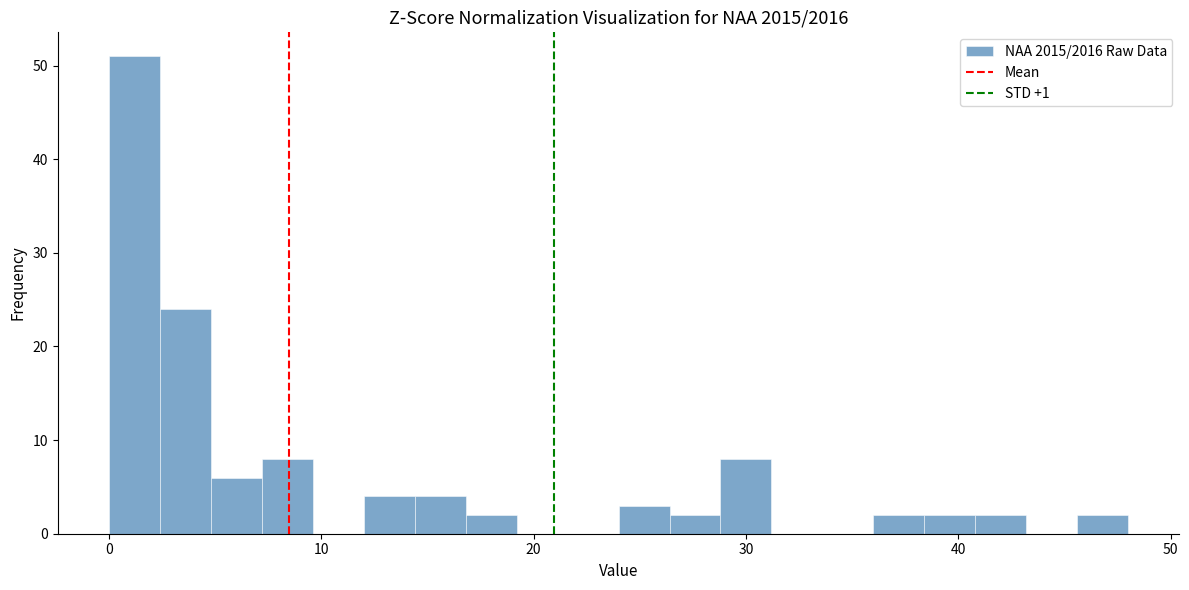

Around what value on the x-axis is the tallest bar? Give the approximate position of its centre, as read against the axis.

1